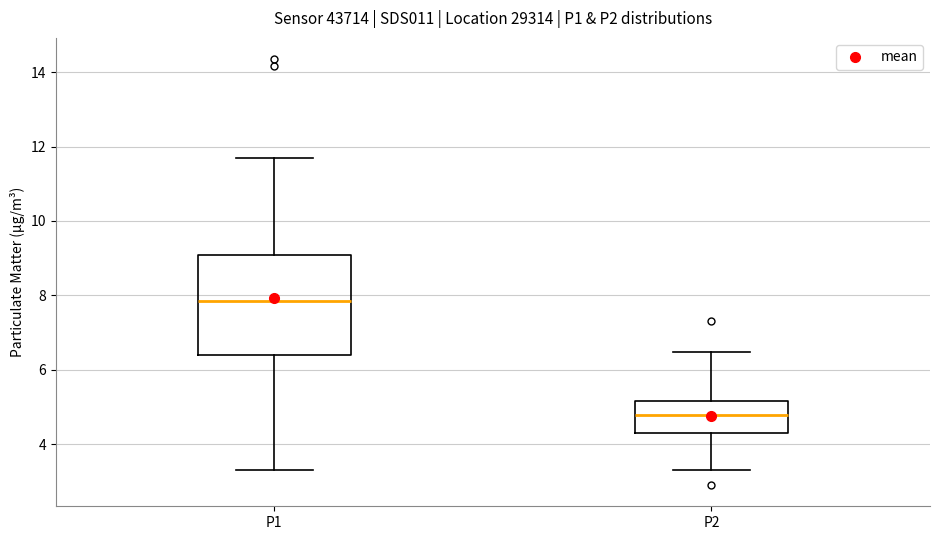

Reading left to right, transcribe this box plot: for each box, give where its median line is, the range the box spans, and where its two whiskers end, as read against the y-axis. The values are not printed on the chart, so give them approximately, as read against the axis.

P1: median 7.8, box 6.4 to 9.0, whiskers 3.4 to 11.8
P2: median 4.8, box 4.2 to 5.2, whiskers 3.4 to 6.4